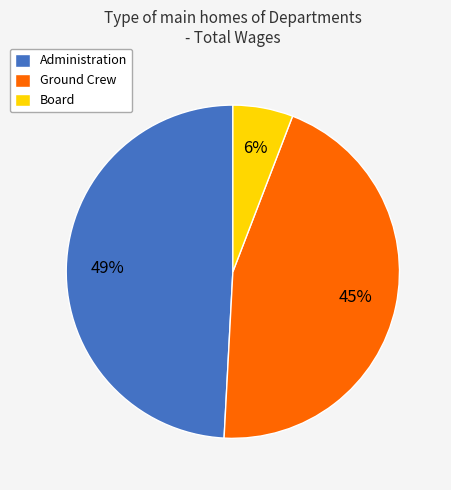

To the nearest percent, what is the difference between the largest and smallest slice percentages?

43%